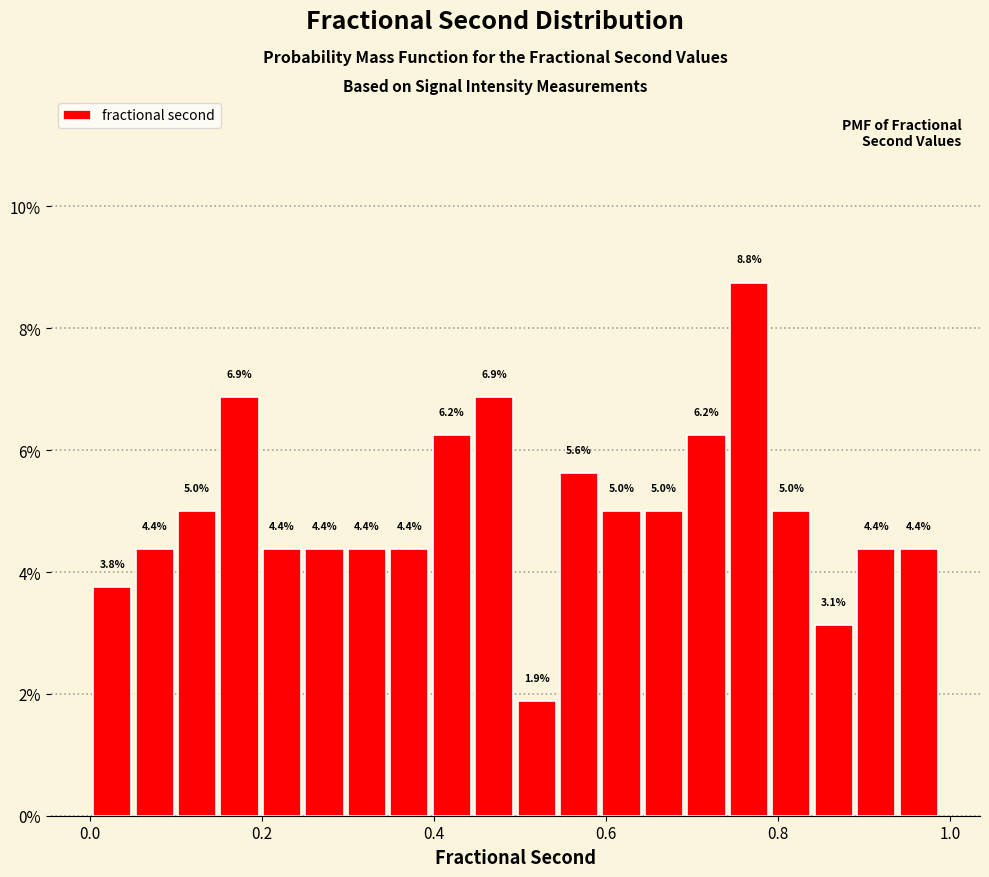

Around what value on the x-axis is the tallest bar? Give the approximate position of its centre, as read against the axis.

0.76